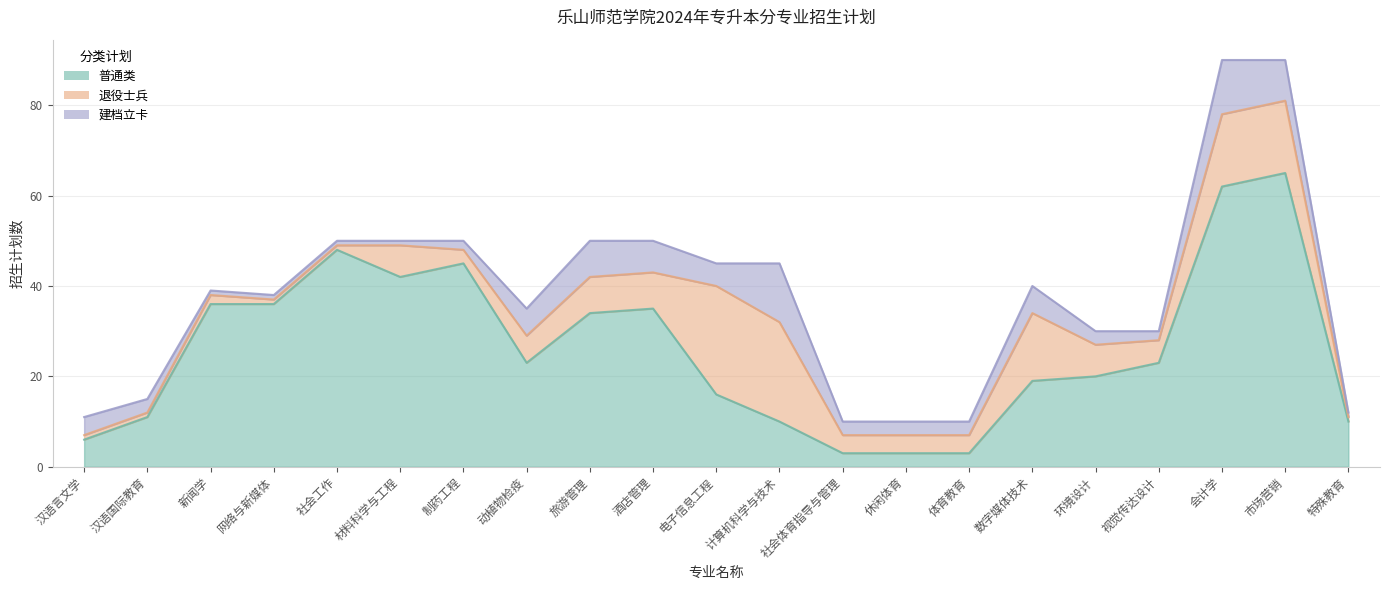

At which category does 退役士兵 reach its first local peak?

新闻学